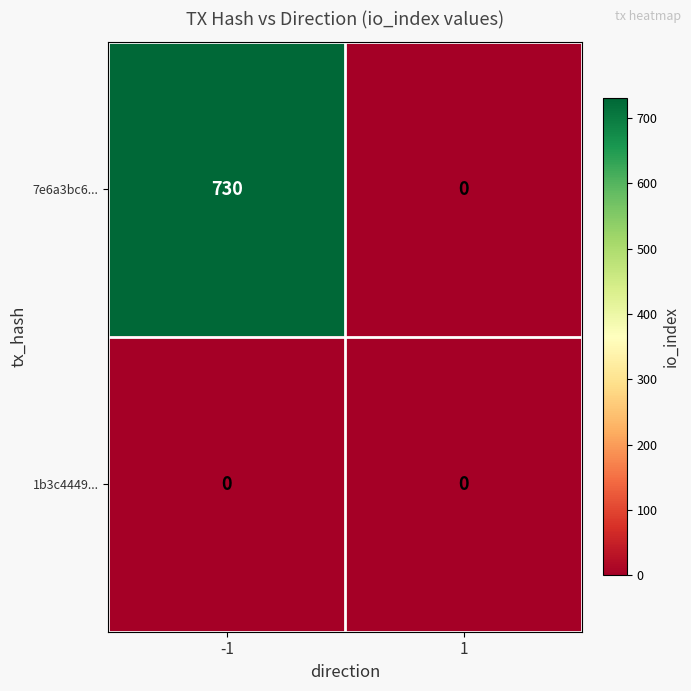

Count the number of categories in the chart.

2